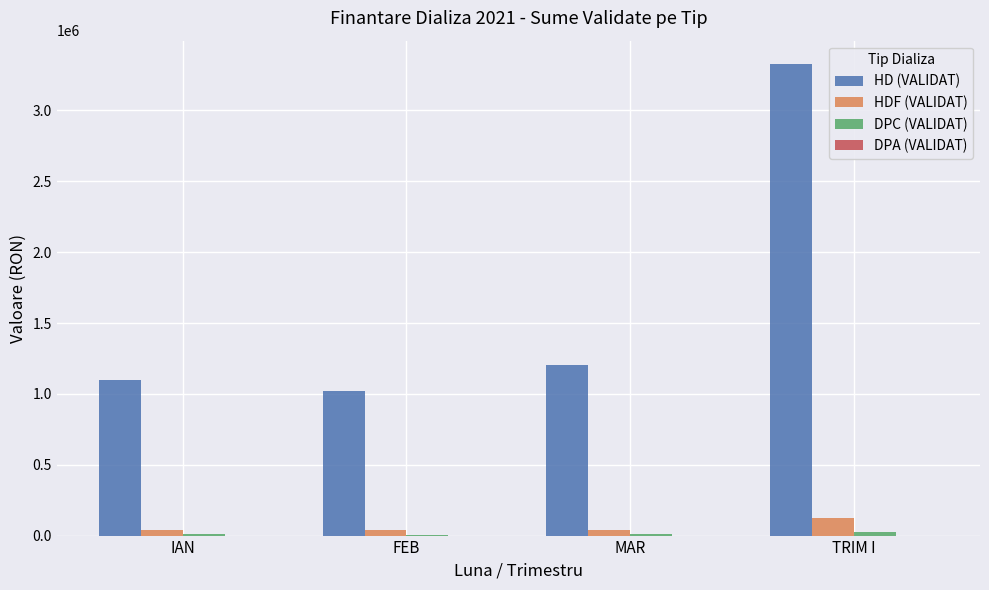

What is the greatest value displayed?

3326169